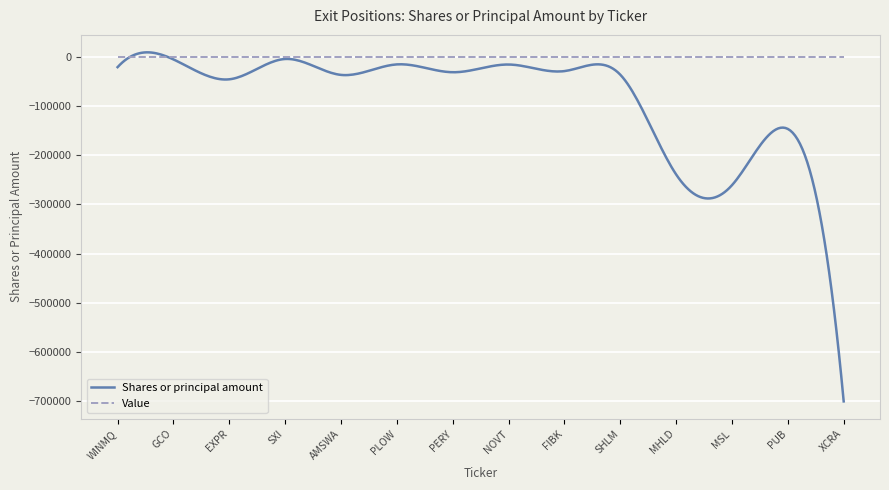

What is the label of the 9th point from the right?

PLOW